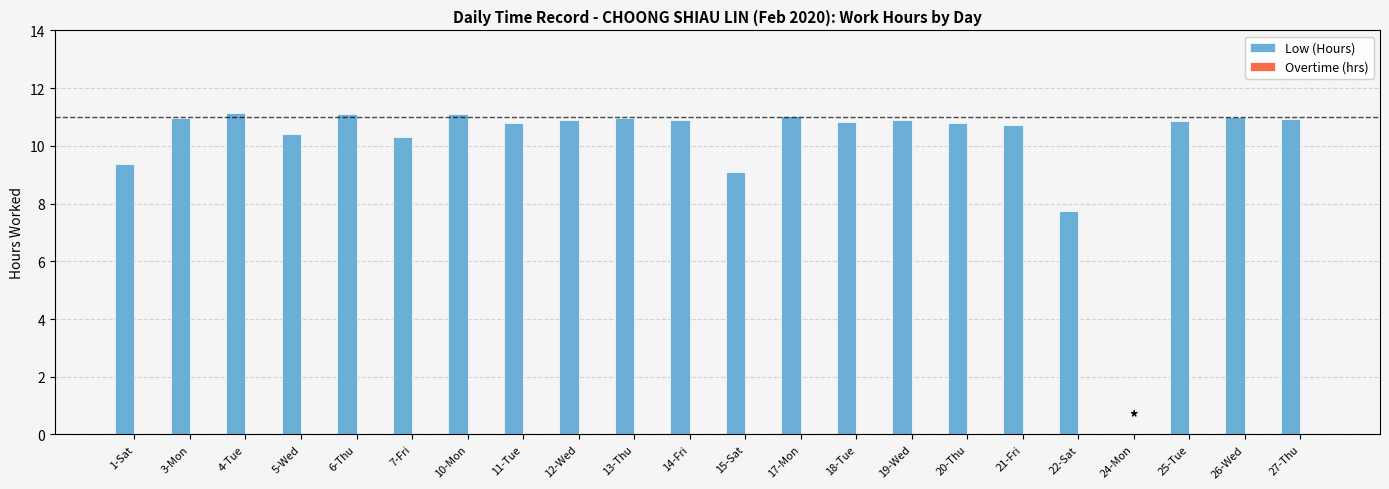

What is the sum of the values at 25-Tue and 12-Wed?

21.8